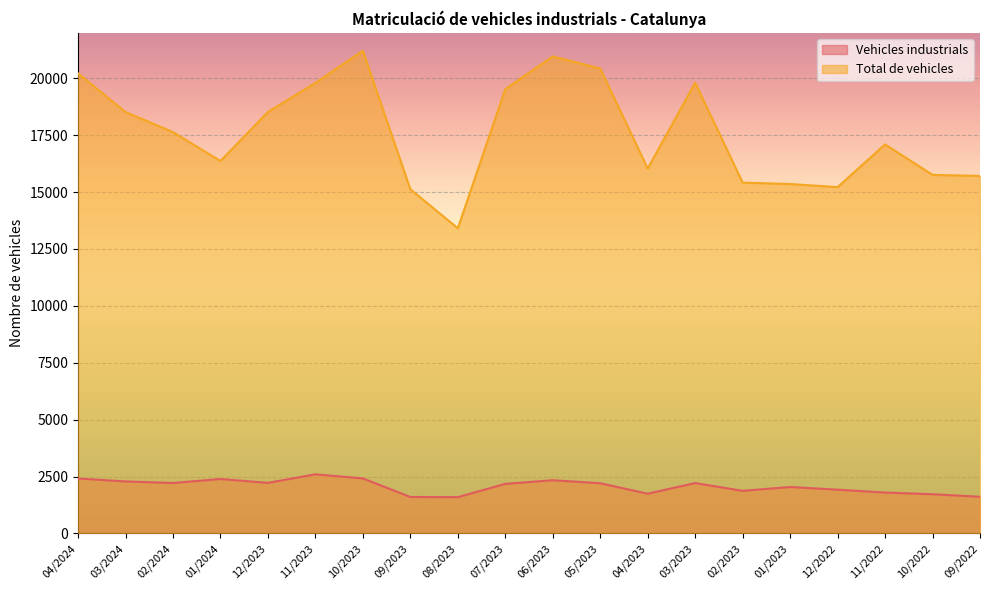

Which series has the largest total across all categories?

Total de vehicles